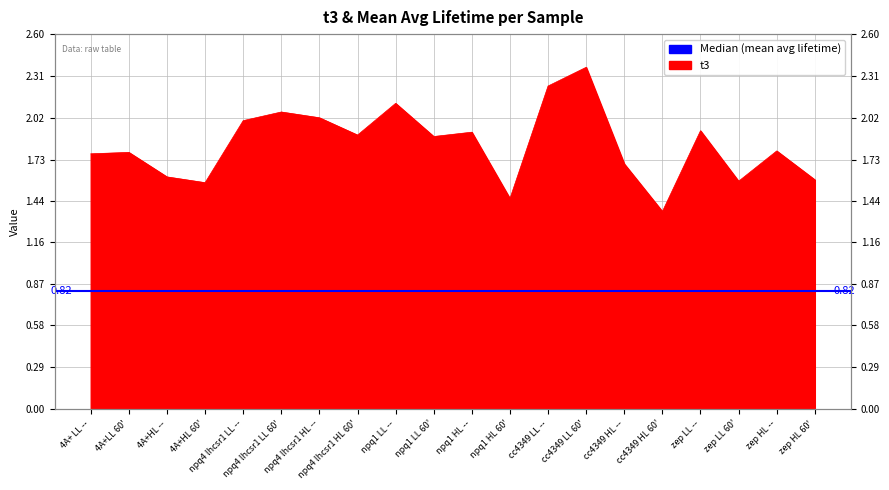

Read the value at npq1 LL --.

2.1